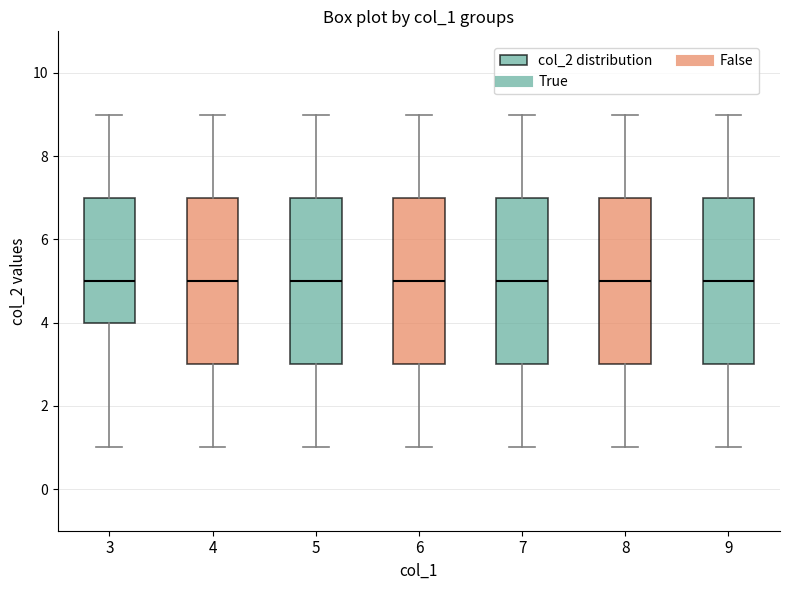

Reading left to right, transcribe this box plot: for each box, give where its median line is, the range the box spans, and where its two whiskers end, as read against the y-axis. The values are not printed on the chart, so give them approximately, as read against the axis.

3: median 5, box 4 to 7, whiskers 1 to 9
4: median 5, box 3 to 7, whiskers 1 to 9
5: median 5, box 3 to 7, whiskers 1 to 9
6: median 5, box 3 to 7, whiskers 1 to 9
7: median 5, box 3 to 7, whiskers 1 to 9
8: median 5, box 3 to 7, whiskers 1 to 9
9: median 5, box 3 to 7, whiskers 1 to 9